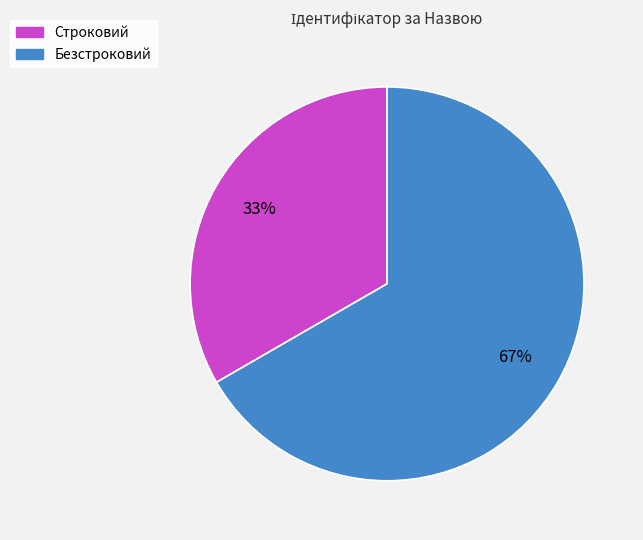

Do Безстроковий and Строковий together represent more than half of the pie?

Yes